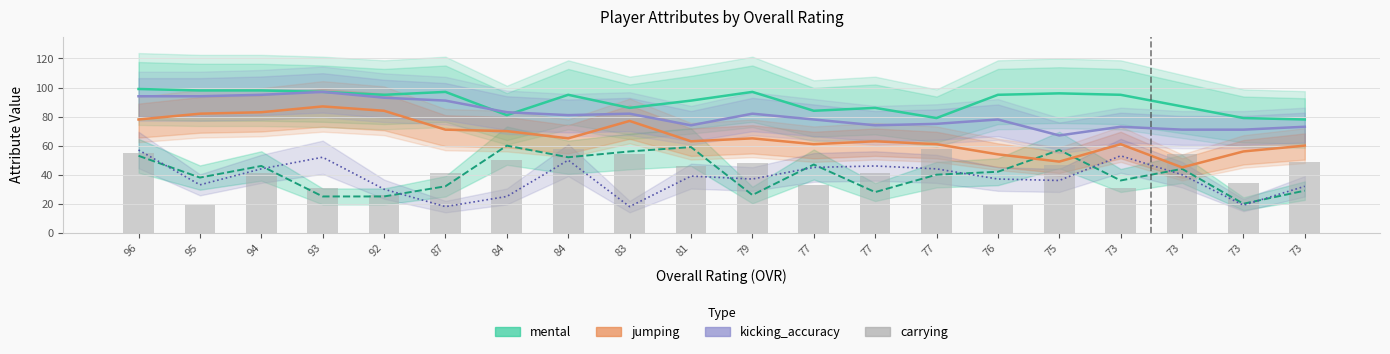

How many data points in carrying are above 46?

9